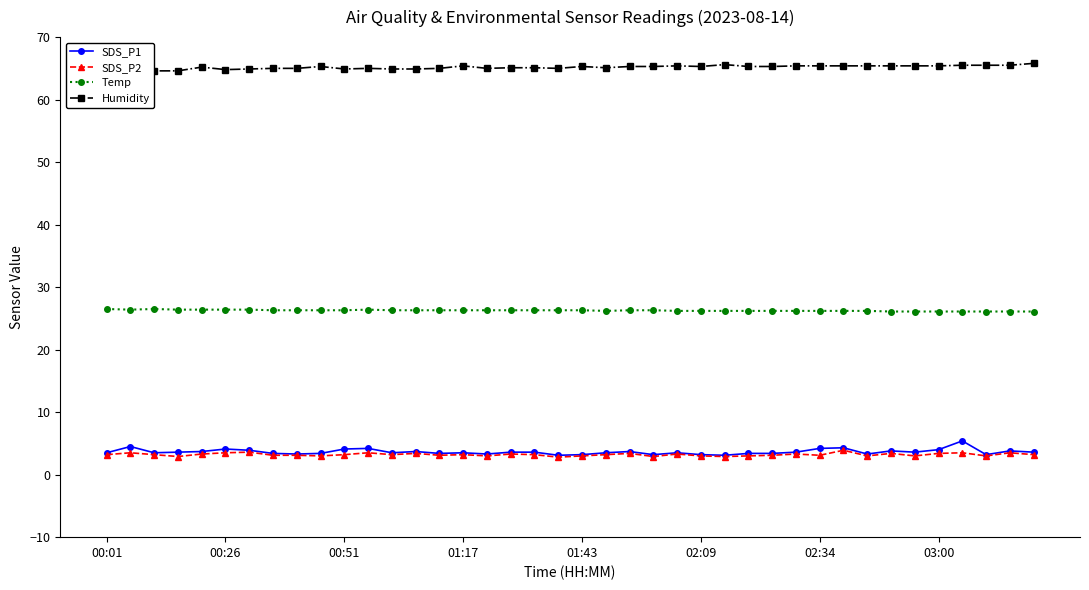

True or false: Temp has a value of 39.4 at 01:43.

False